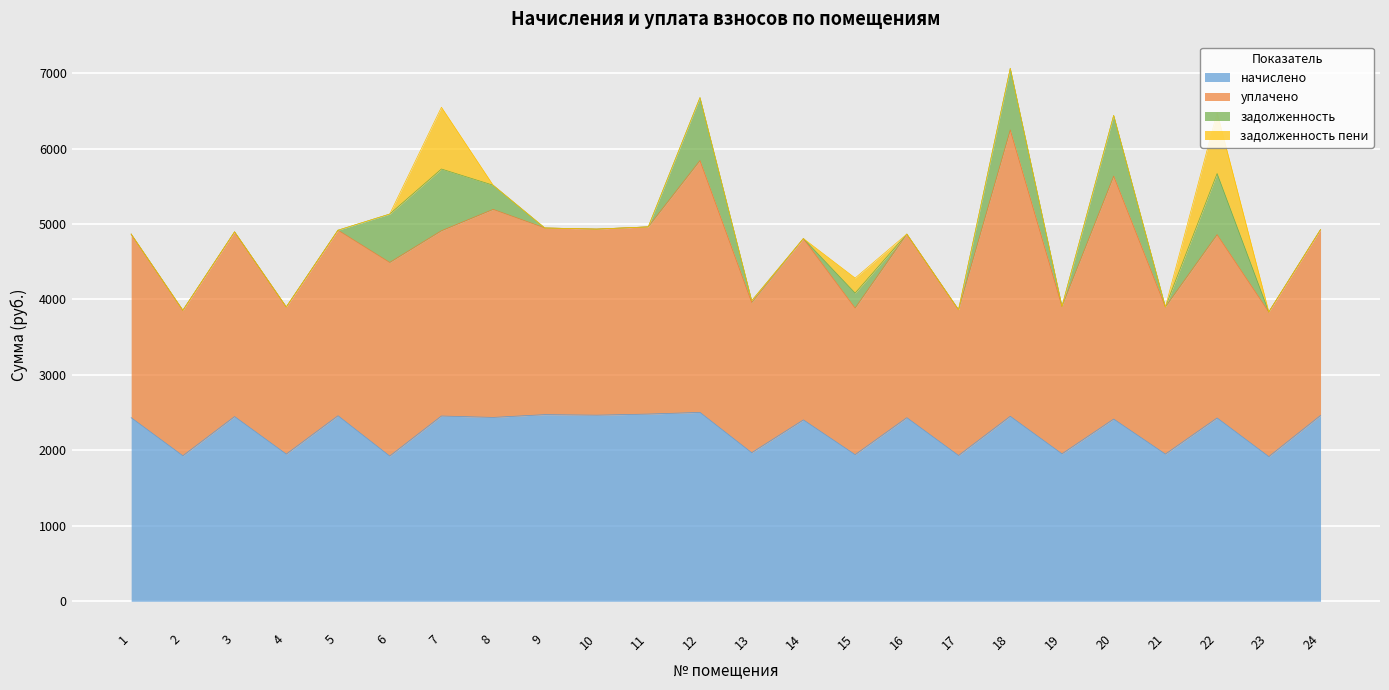

How many data points does each series have?

24